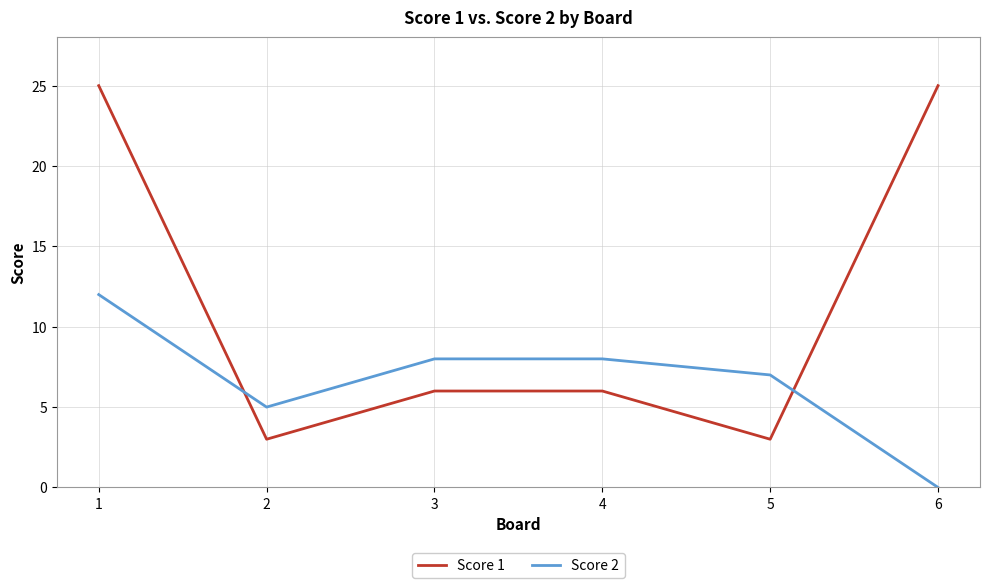

What are all the series names shown in the legend?

Score 1, Score 2